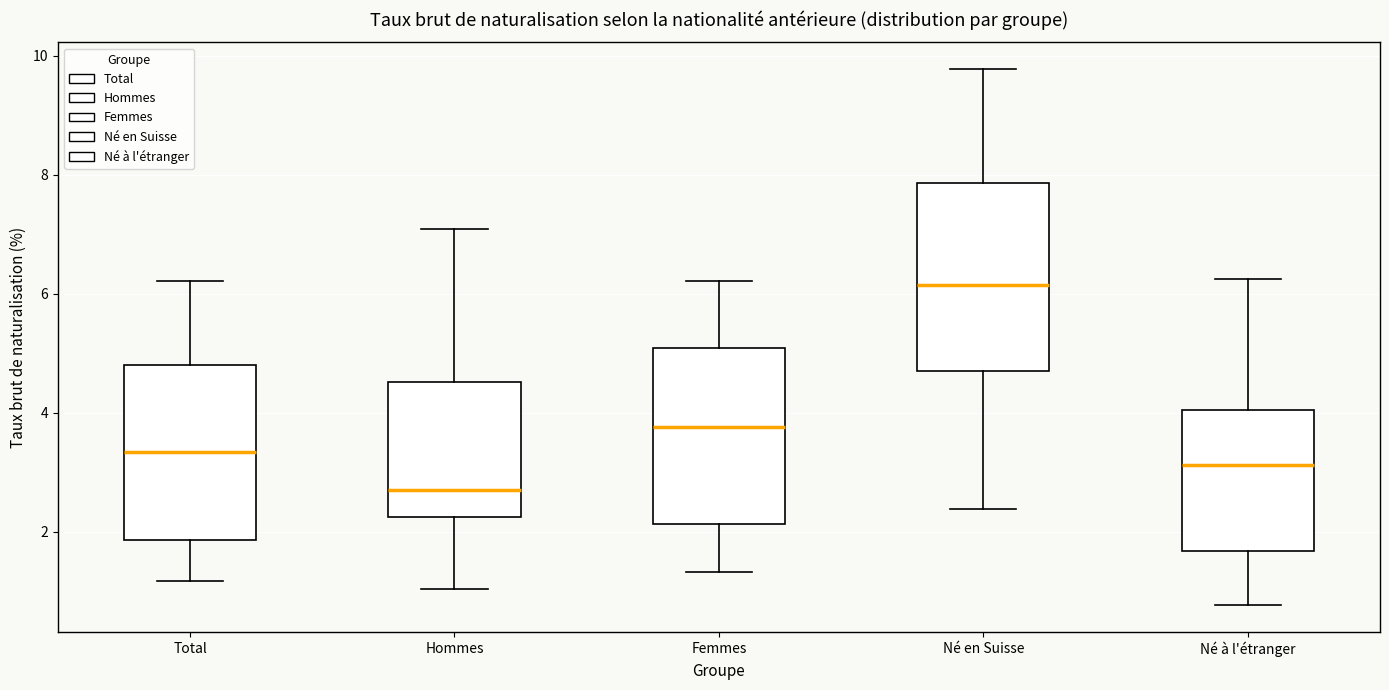

Where does the upper whisker of the box for Femmes end on the y-axis? The values are not printed on the chart, so give them approximately, as read against the axis.

6.2